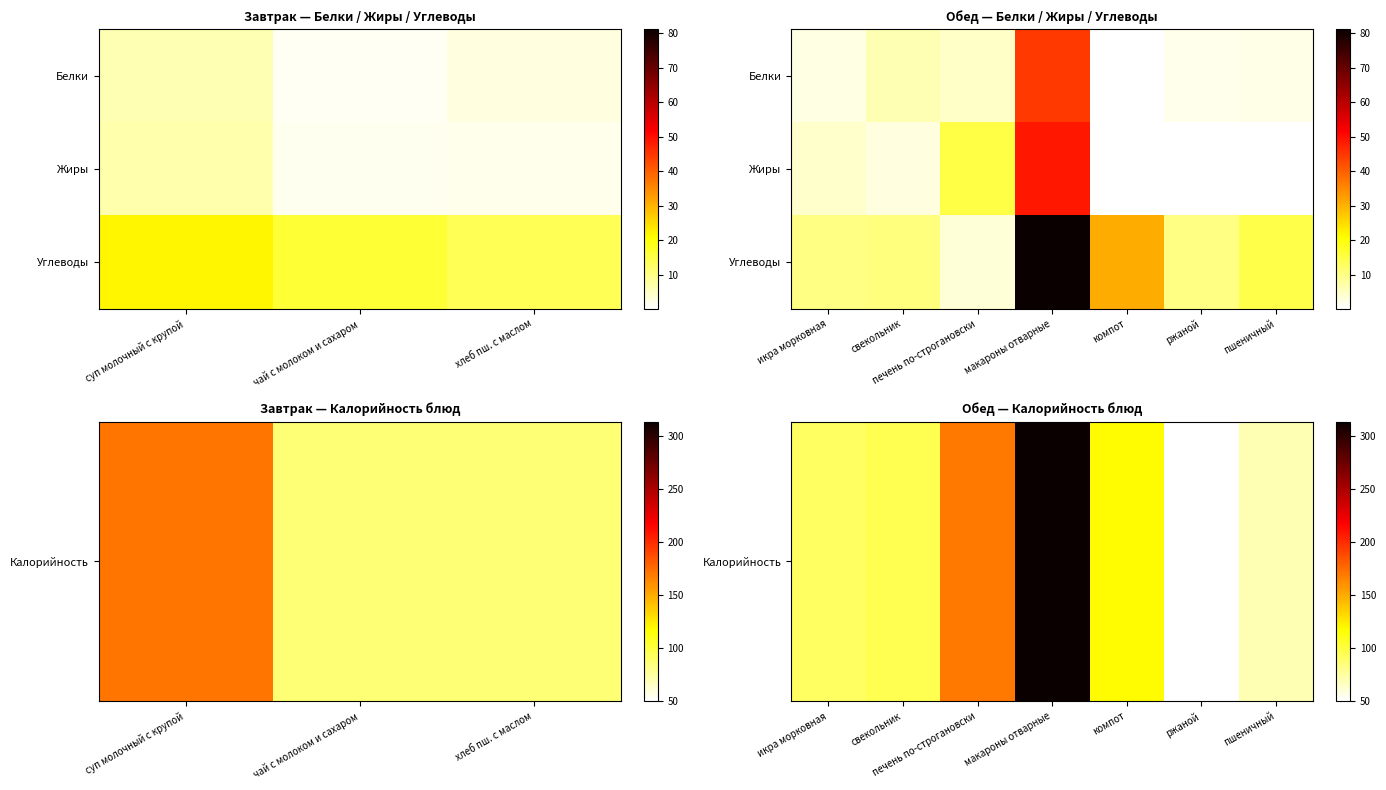

What is the difference between the maximum and minimum values in the Калорийность series?

264.1